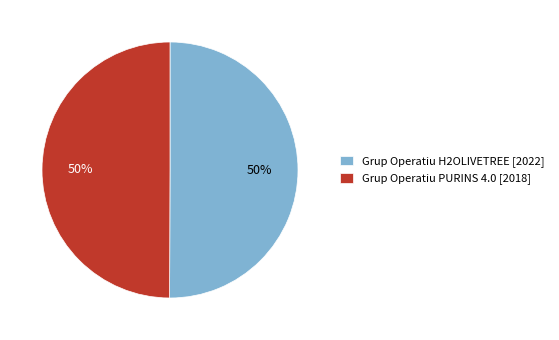

What percentage is the Grup Operatiu PURINS 4.0 [2018] slice, to the nearest percent?

50%